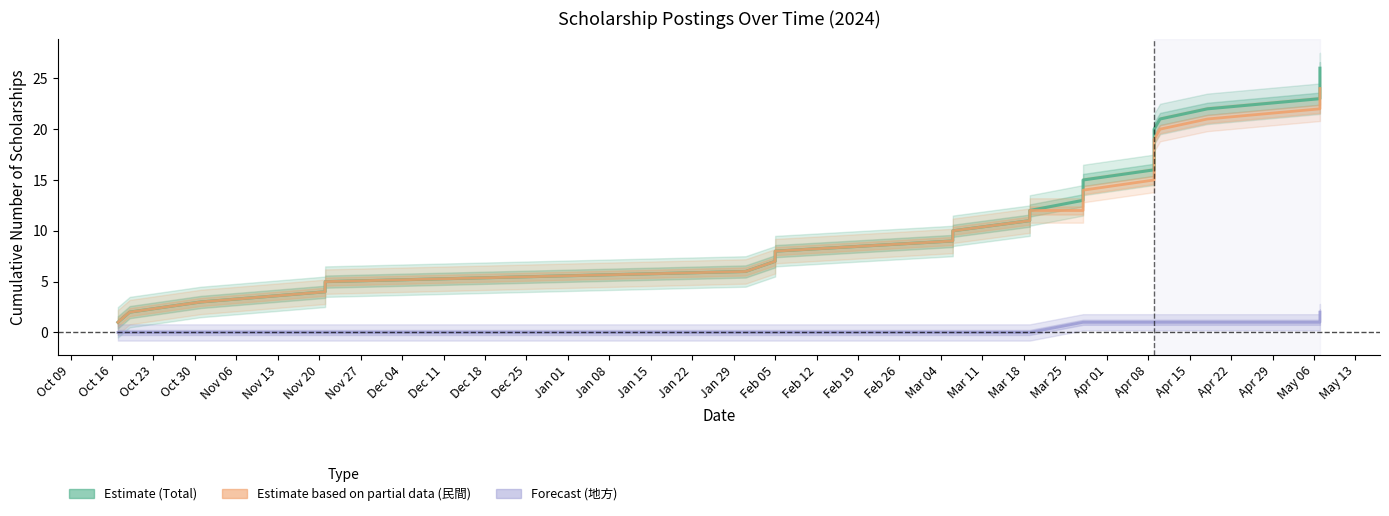

What is the maximum value for Estimate (Total)?

26